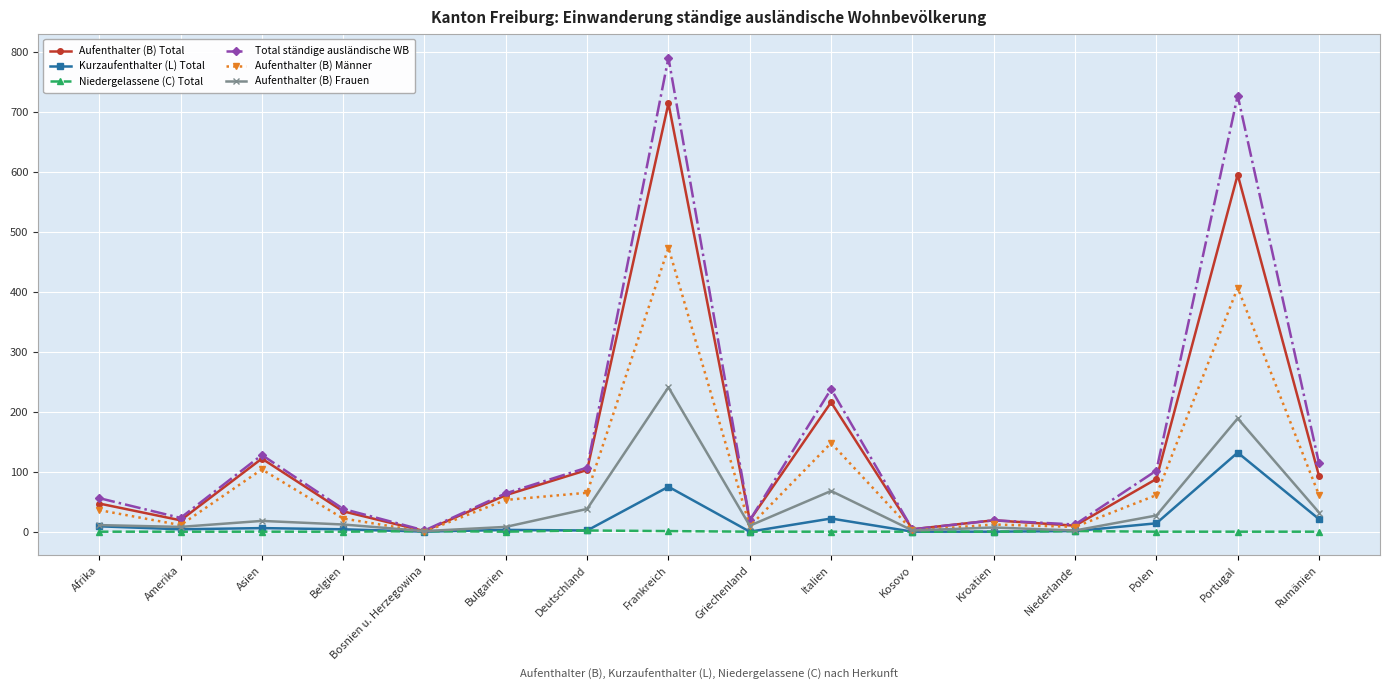

What is the sum of the Aufenthalter (B) Frauen values at Kroatien and Asien?

25